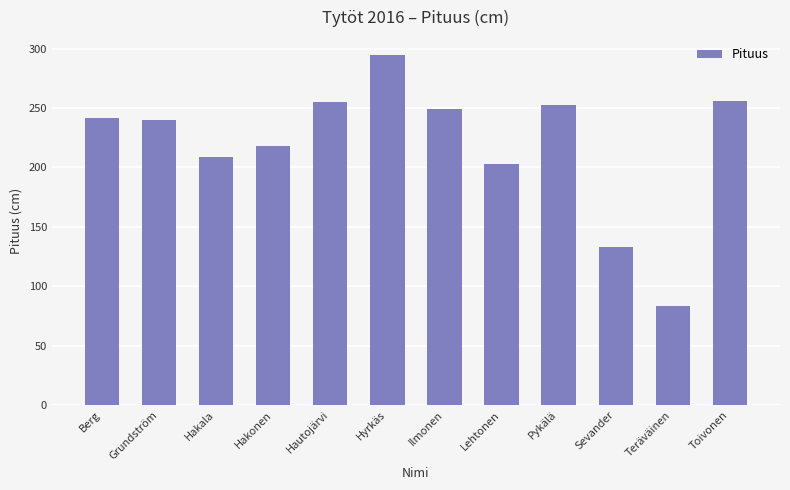

Which label corresponds to the smallest value in the chart?

Teräväinen